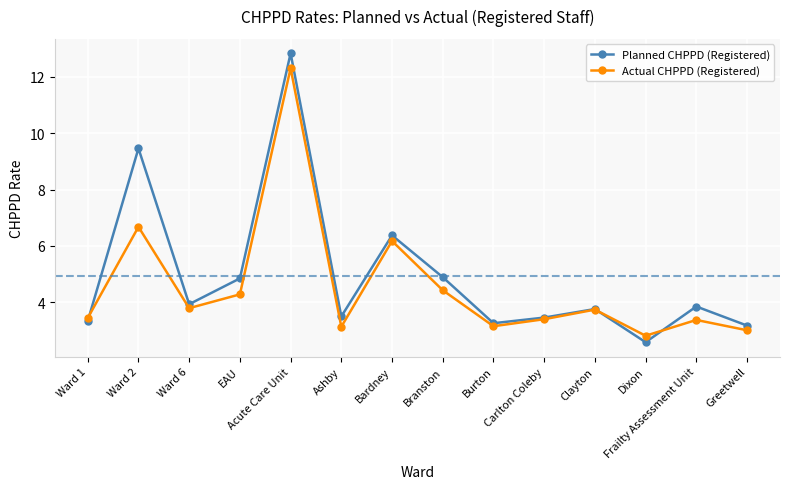

What are all the series names shown in the legend?

Planned CHPPD (Registered), Actual CHPPD (Registered)